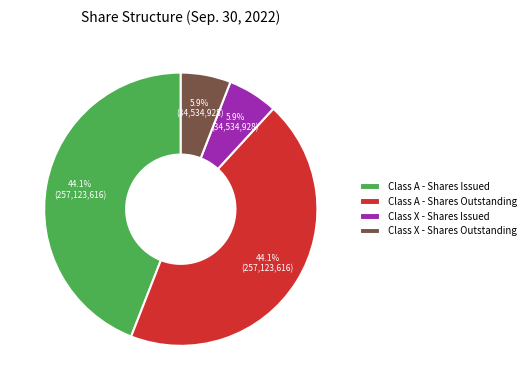

The Class X - Shares Outstanding slice represents 1% of the pie. True or false?

False